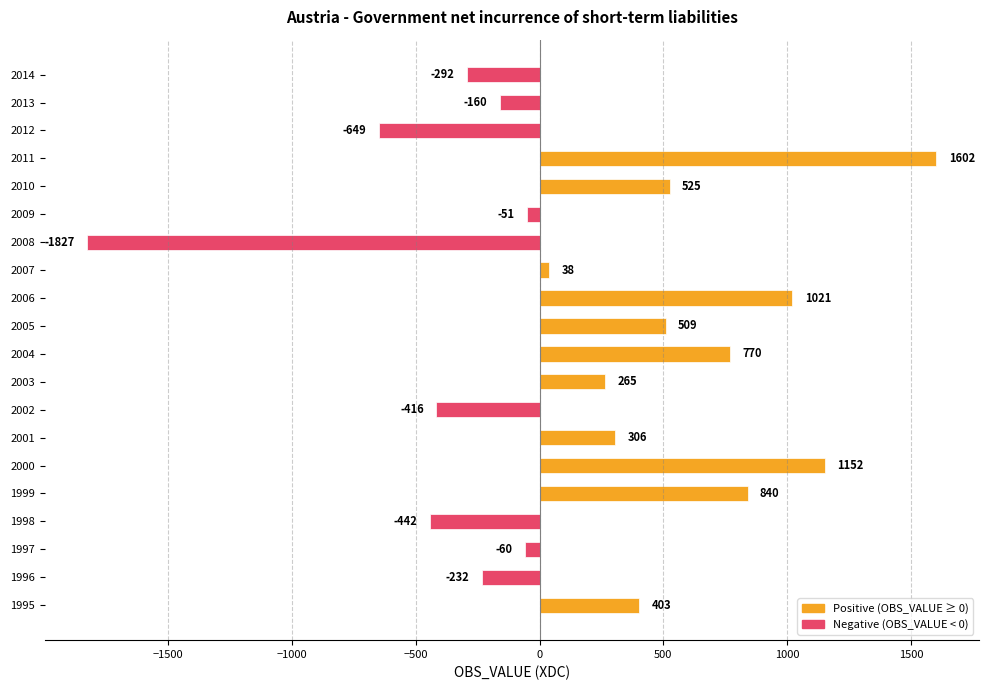

Rank the categories by value from highest to lowest.

2011, 2000, 2006, 1999, 2004, 2010, 2005, 1995, 2001, 2003, 2007, 2009, 1997, 2013, 1996, 2014, 2002, 1998, 2012, 2008